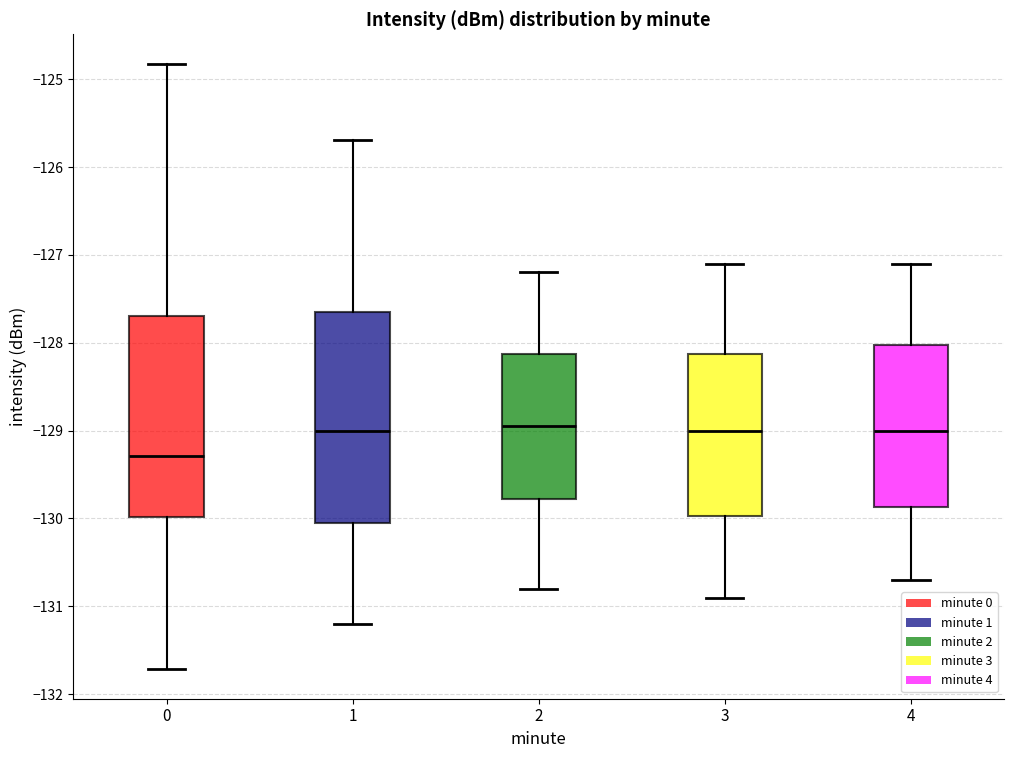

Reading left to right, transcribe this box plot: for each box, give where its median line is, the range the box spans, and where its two whiskers end, as read against the y-axis. The values are not printed on the chart, so give them approximately, as read against the axis.

0: median -129.3, box -130.0 to -127.7, whiskers -131.7 to -124.8
1: median -129.0, box -130.0 to -127.6, whiskers -131.2 to -125.7
2: median -128.9, box -129.8 to -128.1, whiskers -130.8 to -127.2
3: median -129.0, box -130.0 to -128.1, whiskers -130.9 to -127.1
4: median -129.0, box -129.9 to -128.0, whiskers -130.7 to -127.1